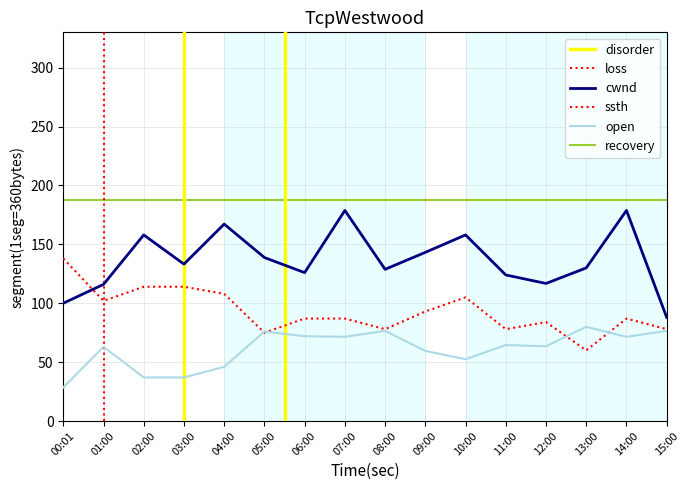

The value of BME280_temperature at 13:00 is 94.4. True or false?

False